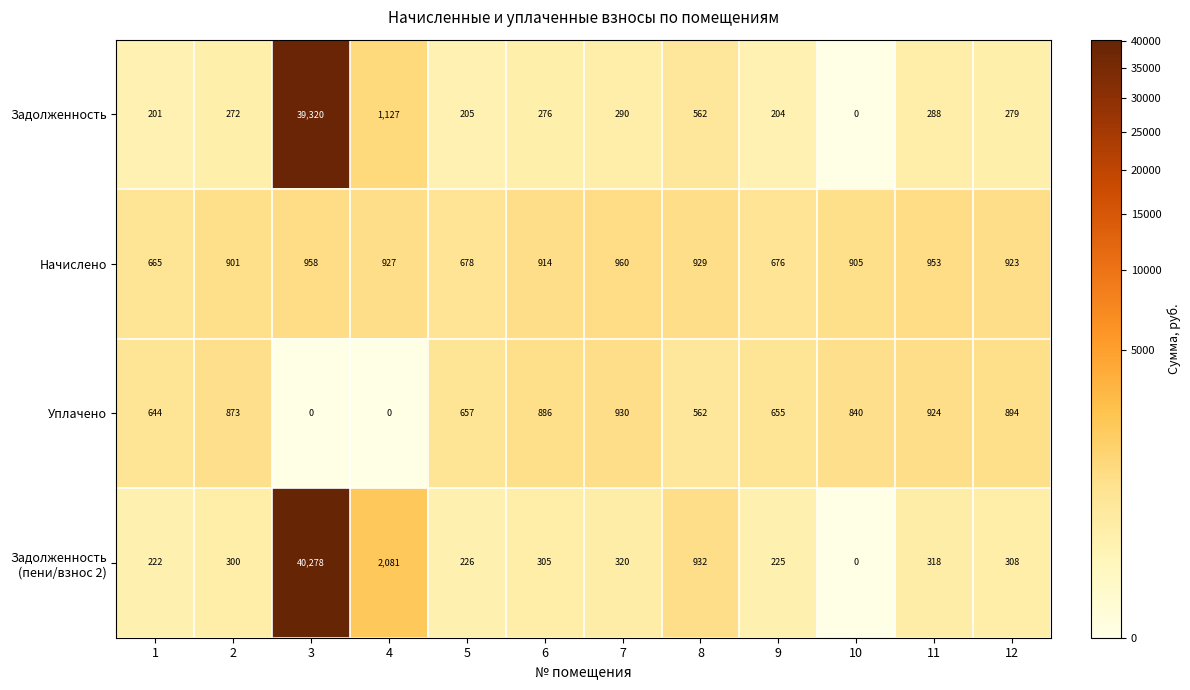

Between 7 and 9, which series saw the biggest shift?

Начислено